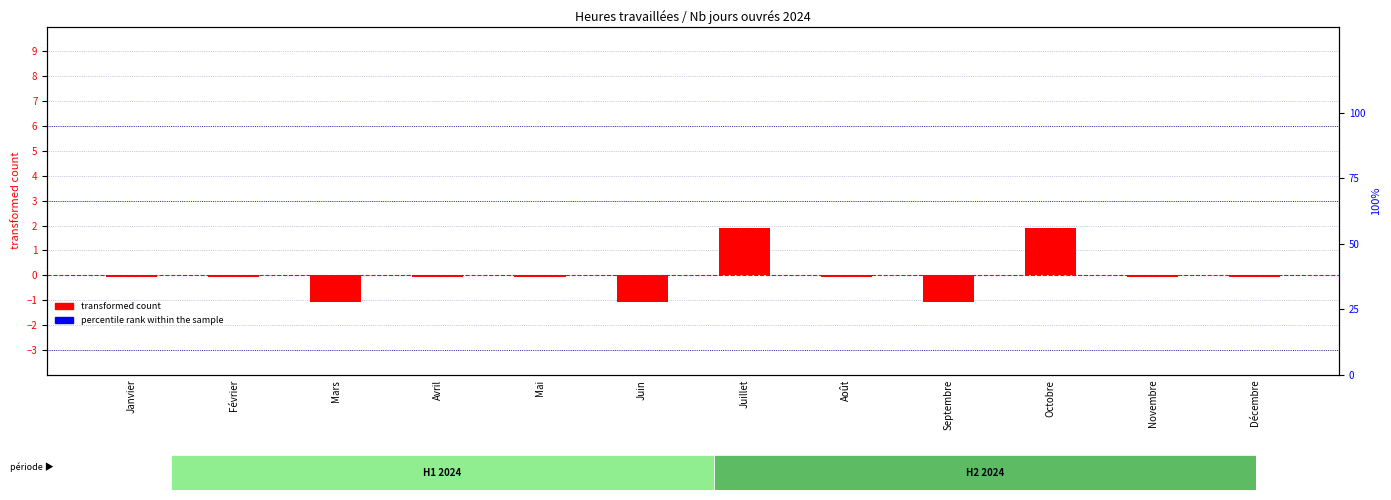

Which series has the largest total across all categories?

percentile rank within the sample